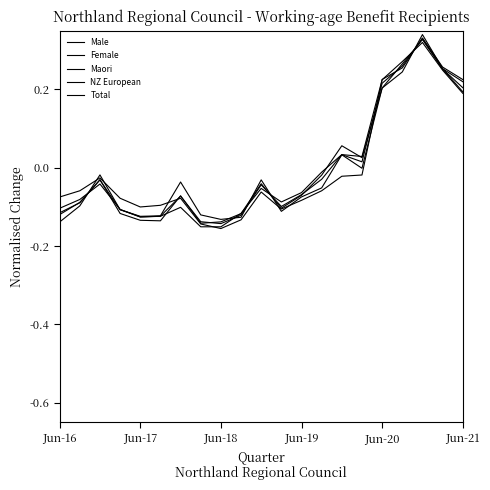

Does the chart display data point markers on the line(s)?

No